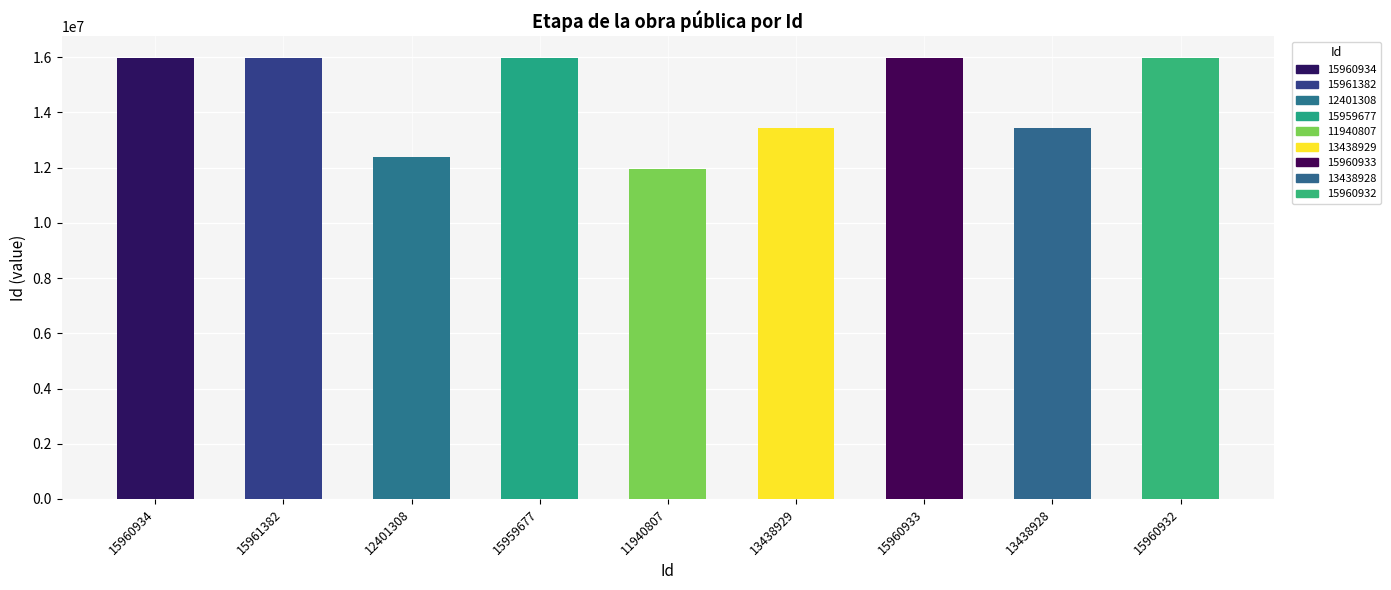

How many data points does each series have?

9